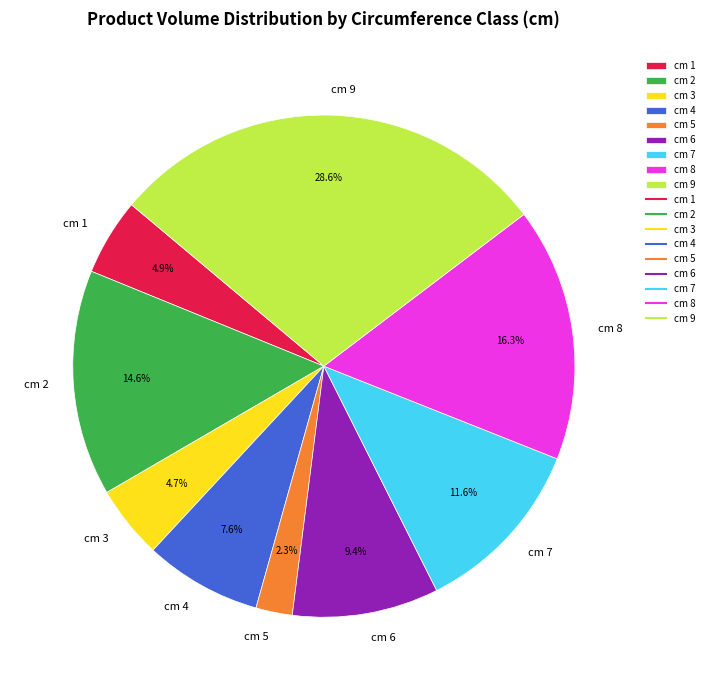

Does cm 8 account for over 50% of the chart?

No